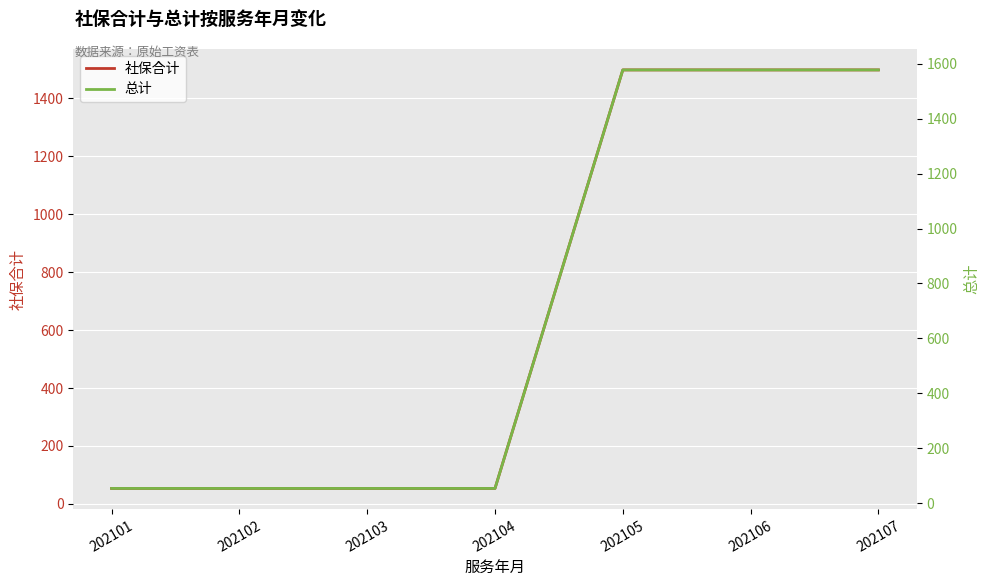

What is the sum of the 社保合计 values at 202102 and 202101?

107.0